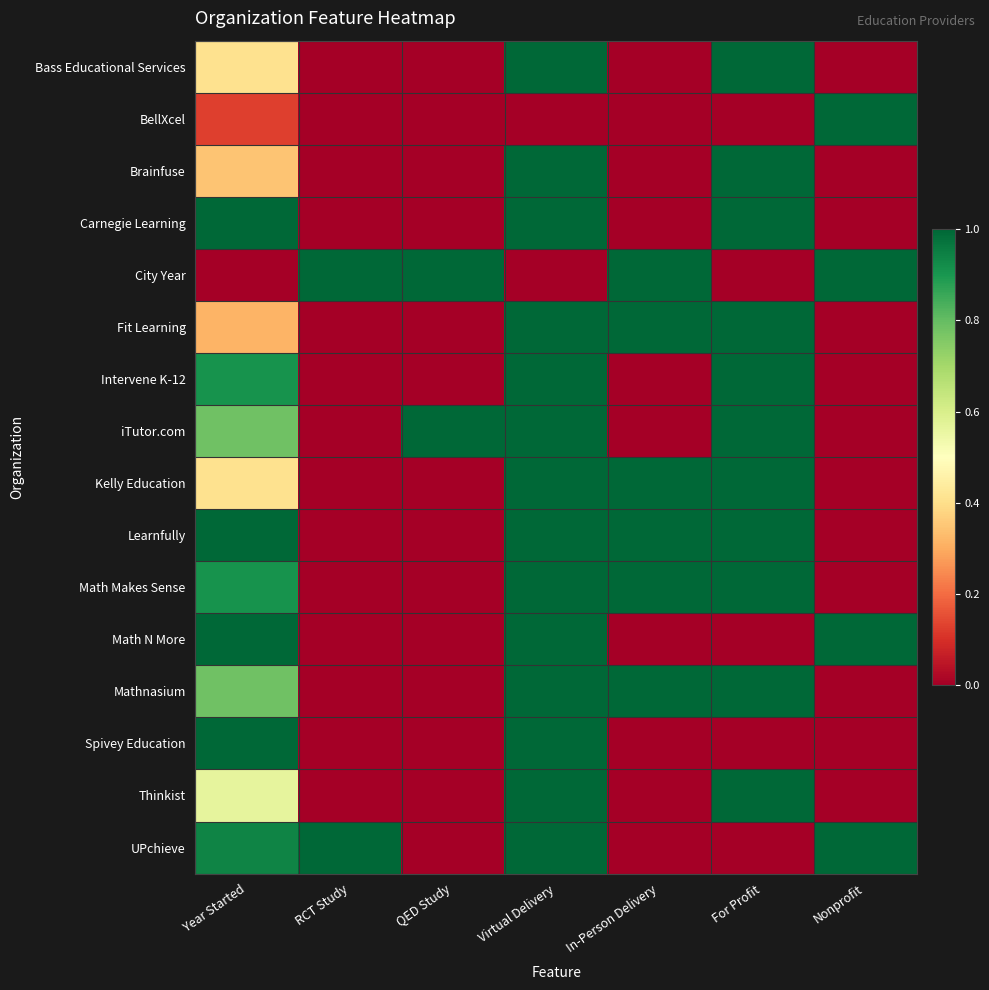

Reading right to left, extract all data points from this chart.

Bass Educational Services: Nonprofit=0.0	For Profit=1.0	In-Person Delivery=0.0	Virtual Delivery=1.0	QED Study=0.0	RCT Study=0.0	Year Started=0.4
BellXcel: Nonprofit=1.0	For Profit=0.0	In-Person Delivery=0.0	Virtual Delivery=0.0	QED Study=0.0	RCT Study=0.0	Year Started=0.1
Brainfuse: Nonprofit=0.0	For Profit=1.0	In-Person Delivery=0.0	Virtual Delivery=1.0	QED Study=0.0	RCT Study=0.0	Year Started=0.3
Carnegie Learning: Nonprofit=0.0	For Profit=1.0	In-Person Delivery=0.0	Virtual Delivery=1.0	QED Study=0.0	RCT Study=0.0	Year Started=1.0
City Year: Nonprofit=1.0	For Profit=0.0	In-Person Delivery=1.0	Virtual Delivery=0.0	QED Study=1.0	RCT Study=1.0	Year Started=0.0
Fit Learning: Nonprofit=0.0	For Profit=1.0	In-Person Delivery=1.0	Virtual Delivery=1.0	QED Study=0.0	RCT Study=0.0	Year Started=0.3
Intervene K-12: Nonprofit=0.0	For Profit=1.0	In-Person Delivery=0.0	Virtual Delivery=1.0	QED Study=0.0	RCT Study=0.0	Year Started=0.9
iTutor.com: Nonprofit=0.0	For Profit=1.0	In-Person Delivery=0.0	Virtual Delivery=1.0	QED Study=1.0	RCT Study=0.0	Year Started=0.8
Kelly Education: Nonprofit=0.0	For Profit=1.0	In-Person Delivery=1.0	Virtual Delivery=1.0	QED Study=0.0	RCT Study=0.0	Year Started=0.4
Learnfully: Nonprofit=0.0	For Profit=1.0	In-Person Delivery=1.0	Virtual Delivery=1.0	QED Study=0.0	RCT Study=0.0	Year Started=1.0
Math Makes Sense: Nonprofit=0.0	For Profit=1.0	In-Person Delivery=1.0	Virtual Delivery=1.0	QED Study=0.0	RCT Study=0.0	Year Started=0.9
Math N More: Nonprofit=1.0	For Profit=0.0	In-Person Delivery=0.0	Virtual Delivery=1.0	QED Study=0.0	RCT Study=0.0	Year Started=1.0
Mathnasium: Nonprofit=0.0	For Profit=1.0	In-Person Delivery=1.0	Virtual Delivery=1.0	QED Study=0.0	RCT Study=0.0	Year Started=0.8
Spivey Education: Nonprofit=0.0	For Profit=0.0	In-Person Delivery=0.0	Virtual Delivery=1.0	QED Study=0.0	RCT Study=0.0	Year Started=1.0
Thinkist: Nonprofit=0.0	For Profit=1.0	In-Person Delivery=0.0	Virtual Delivery=1.0	QED Study=0.0	RCT Study=0.0	Year Started=0.6
UPchieve: Nonprofit=1.0	For Profit=0.0	In-Person Delivery=0.0	Virtual Delivery=1.0	QED Study=0.0	RCT Study=1.0	Year Started=0.9